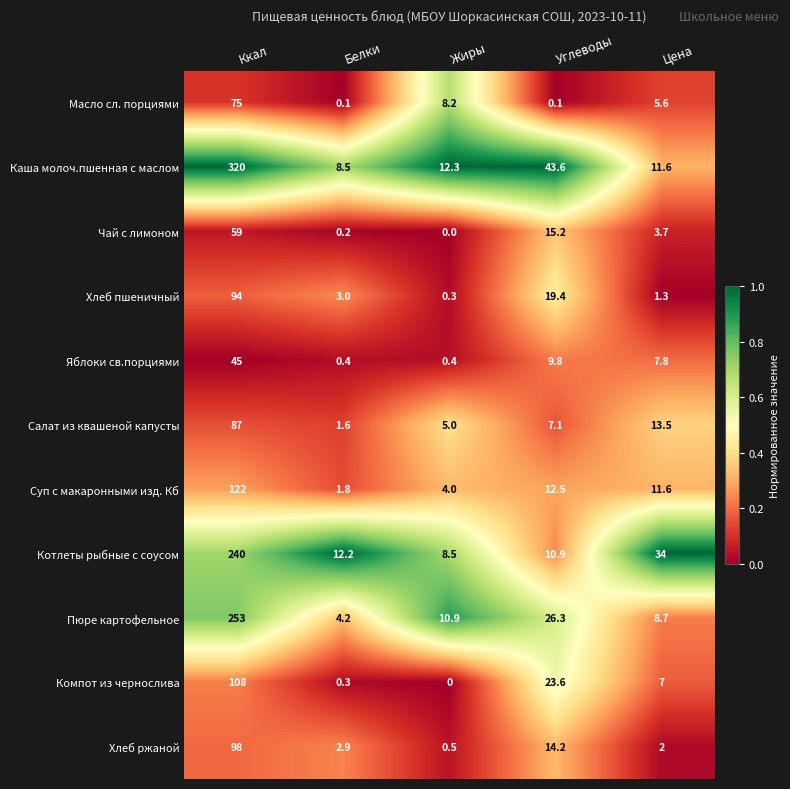

What is the total value across all series at Белки?

35.2